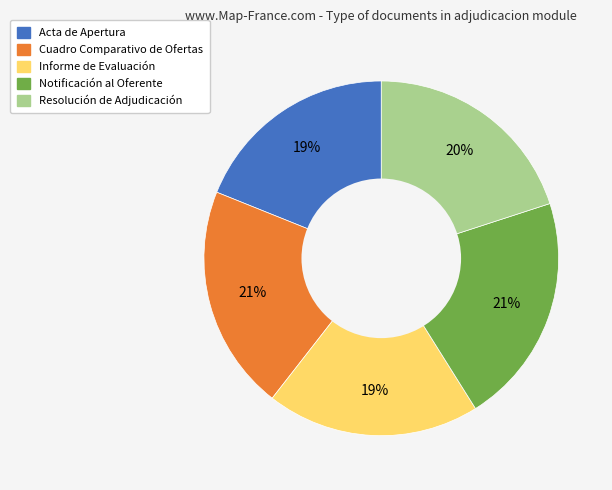

To the nearest percent, what is the difference between the largest and smallest slice percentages?

2%